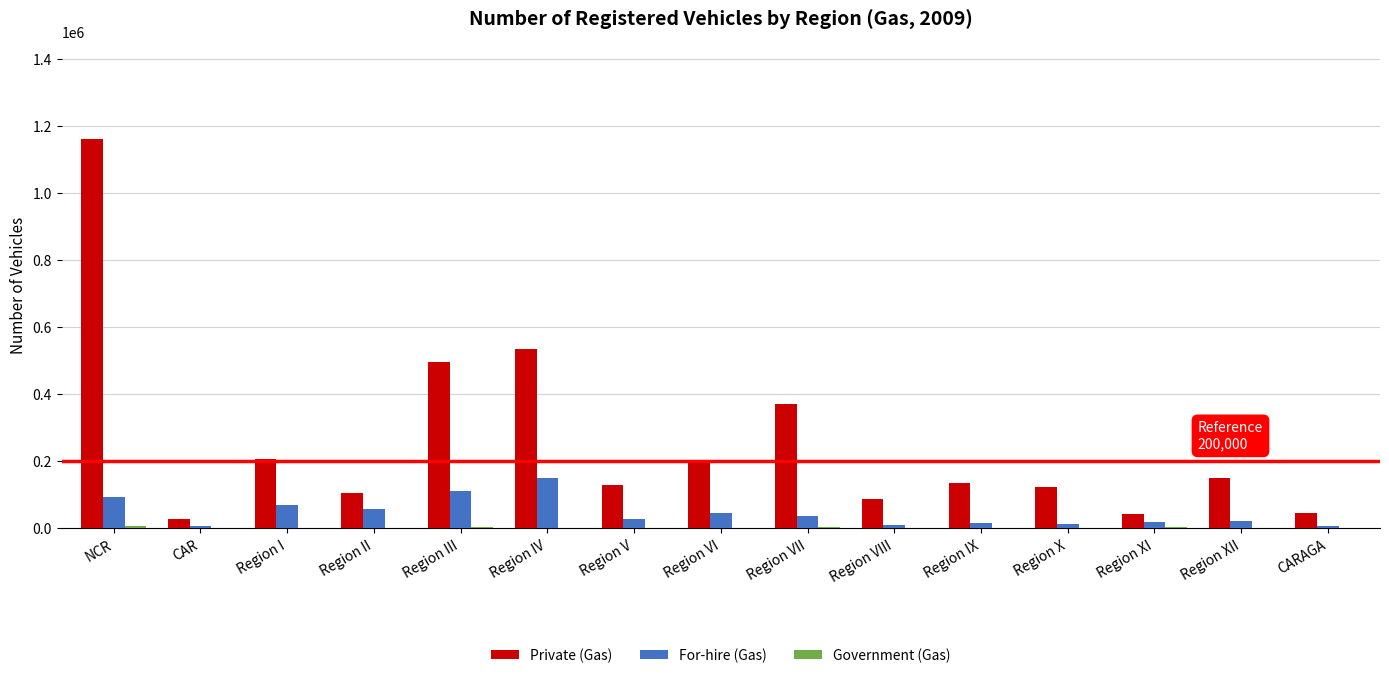

Which category has the highest value across all series?

NCR